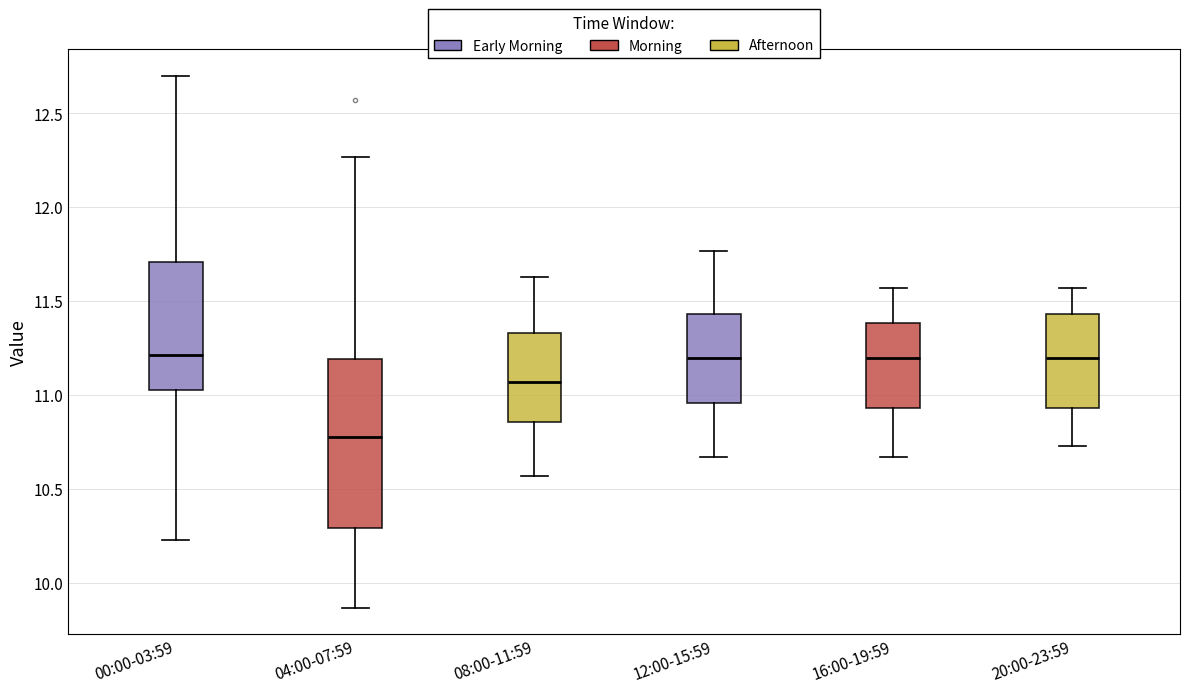

Reading left to right, read every box against the y-axis: the position of its median line, the range the box covers, and the ends of its whiskers. The values are not printed on the chart, so give them approximately, as read against the axis.

00:00-03:59: median 11.20, box 11.05 to 11.70, whiskers 10.25 to 12.70
04:00-07:59: median 10.80, box 10.30 to 11.20, whiskers 9.85 to 12.25
08:00-11:59: median 11.05, box 10.85 to 11.35, whiskers 10.55 to 11.65
12:00-15:59: median 11.20, box 10.95 to 11.45, whiskers 10.65 to 11.75
16:00-19:59: median 11.20, box 10.95 to 11.40, whiskers 10.65 to 11.55
20:00-23:59: median 11.20, box 10.95 to 11.45, whiskers 10.75 to 11.55